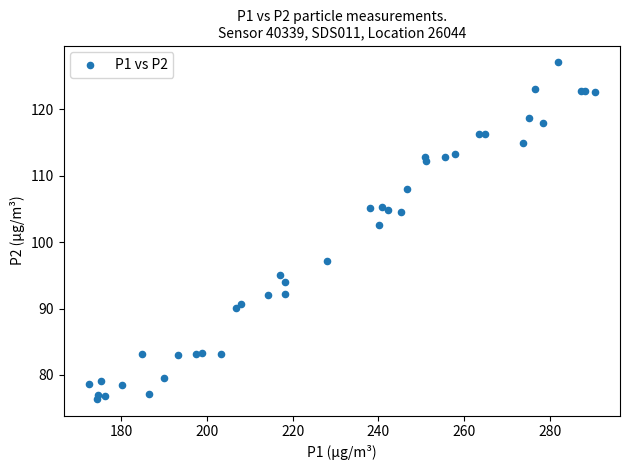

What Y value in the scatter plot is closest to 101?

102.5